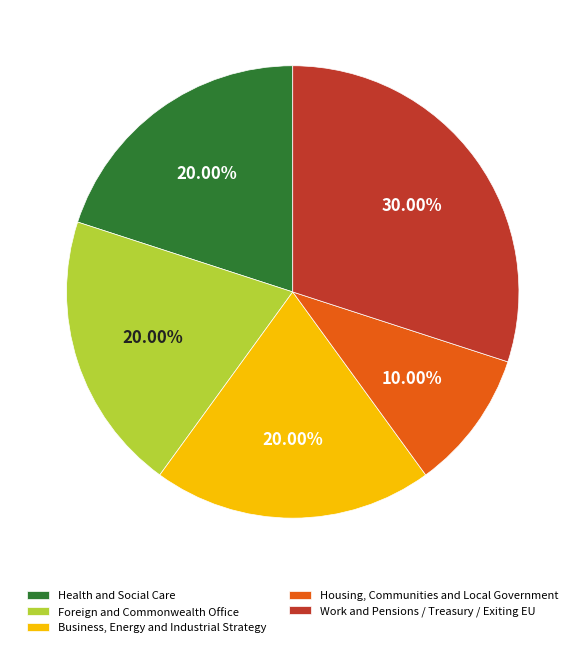

Which slice is the smallest?

Housing, Communities and Local Government